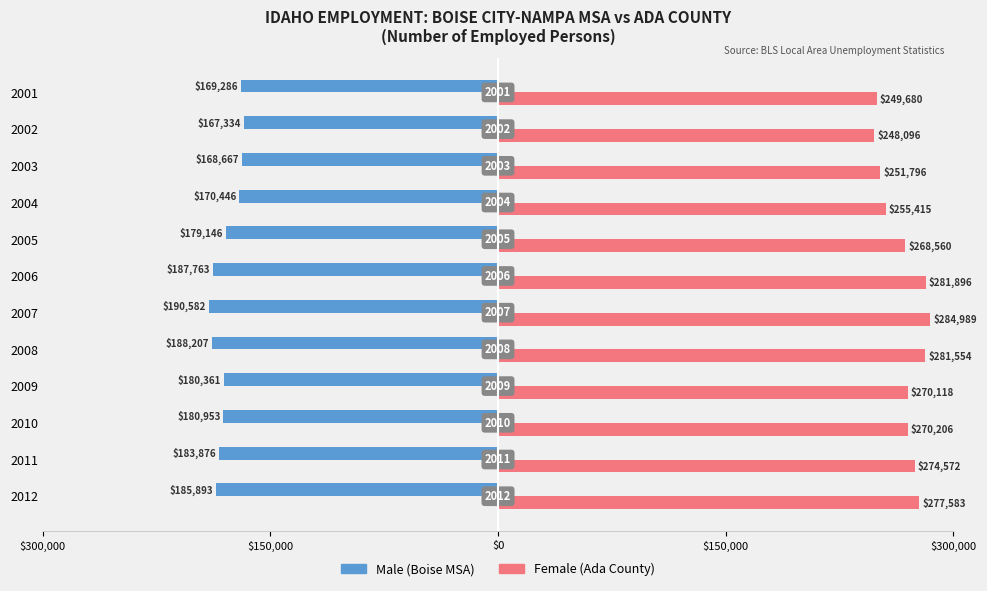

Reading left to right, transcribe all the data shown in this chart.

Male: -185893	-183876	-180953	-180361	-188207	-190582	-187763	-179146	-170446	-168667	-167334	-169286
Female: 277583	274572	270206	270118	281554	284989	281896	268560	255415	251796	248096	249680